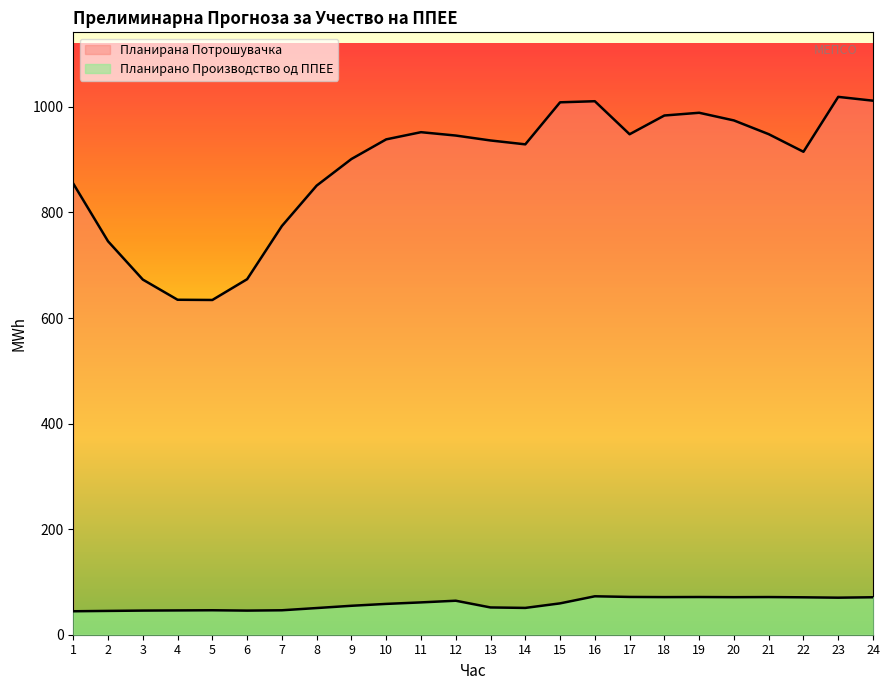

Reading right to left, what are all the values shown in this chart?

Планирано Производство од ППЕЕ: 24=71.0	23=70.2	22=70.9	21=71.4	20=71.1	19=71.4	18=71.3	17=71.6	16=72.8	15=59.4	14=50.8	13=51.7	12=64.4	11=61.2	10=58.4	9=54.8	8=50.5	7=46.3	6=45.7	5=46.3	4=46.0	3=45.7	2=45.1	1=44.4
Планирана Потрошувачка: 24=1011.8	23=1019.0	22=915.0	21=948.4	20=974.4	19=988.9	18=983.7	17=948.2	16=1010.8	15=1008.7	14=929.1	13=936.4	12=945.7	11=952.1	10=938.5	9=901.3	8=850.9	7=774.4	6=673.6	5=634.2	4=634.6	3=672.9	2=745.4	1=854.7